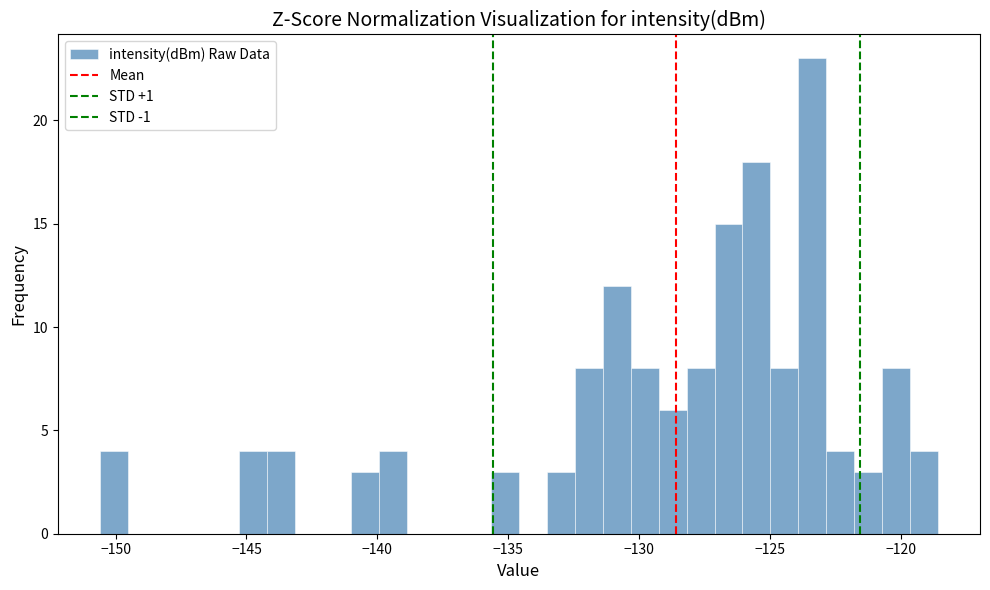

Read against the x-axis, roughly where is the centre of the tallest bar?

-123.5